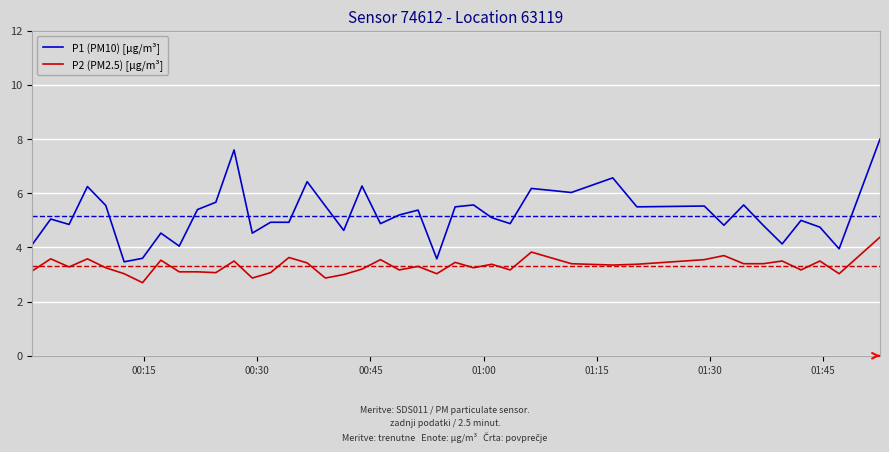

True or false: P2 (PM2.5) [µg/m³] and P1 (PM10) [µg/m³] cross at least once.

False